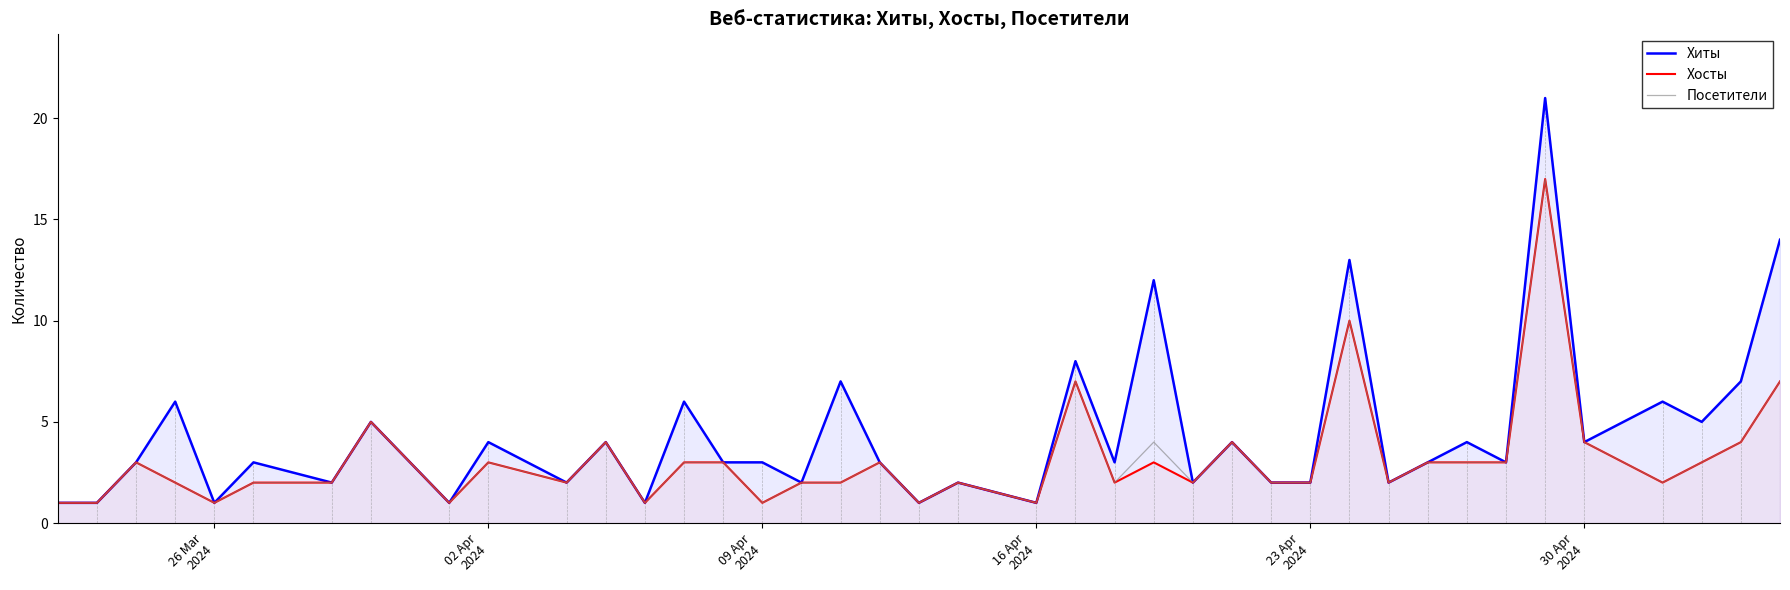

Which series has the largest total across all categories?

Хиты